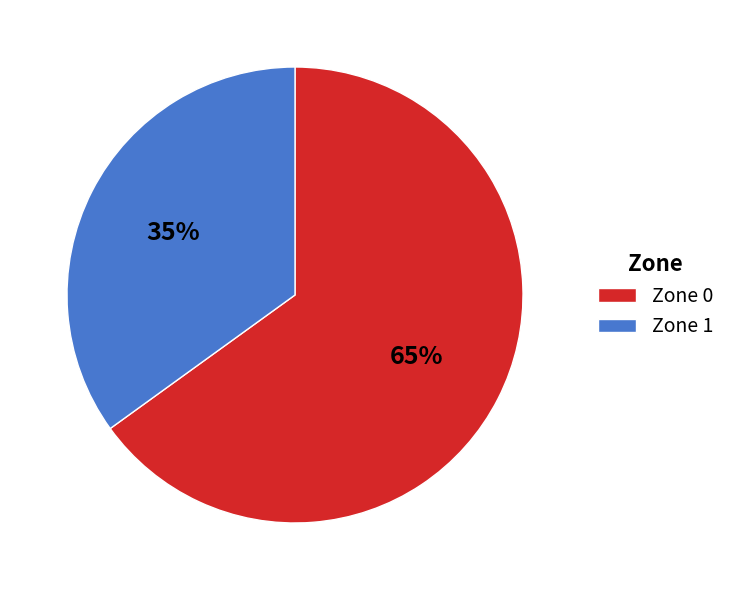

To the nearest percent, what is the difference between the Zone 0 and Zone 1 slice percentages?

30%